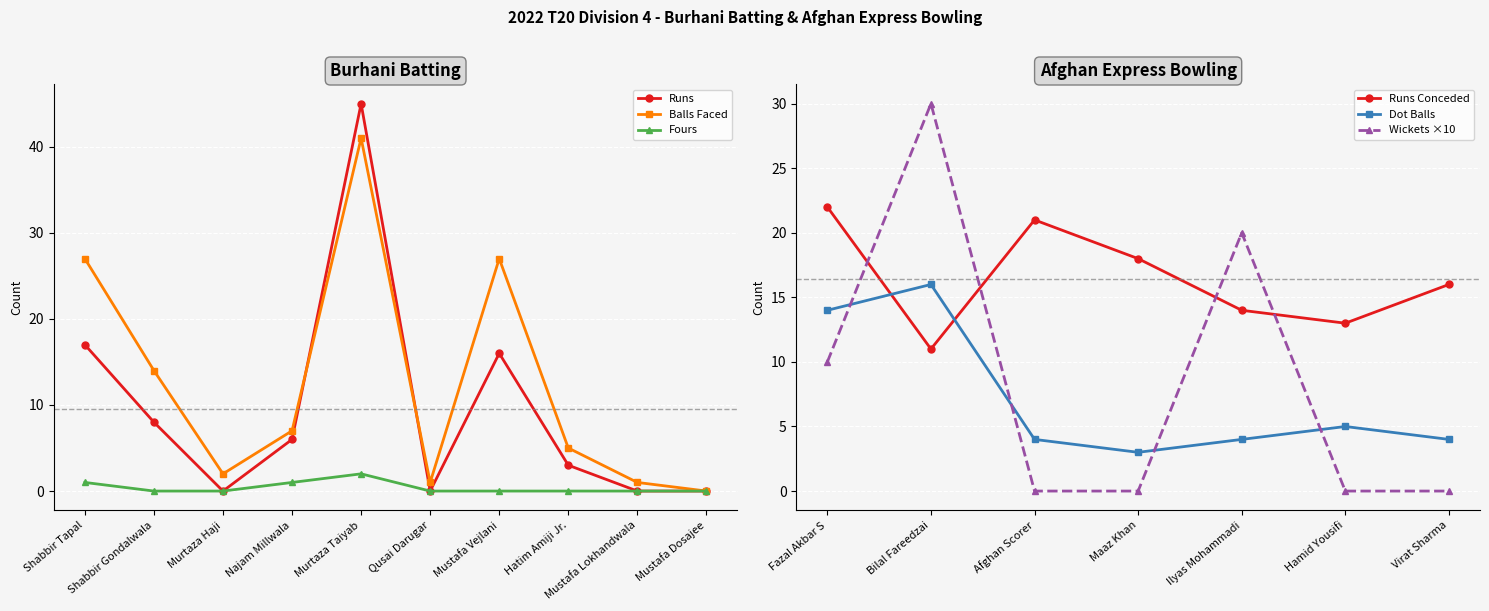

What is the sum of all Burhani Batsmen Balls values?

125